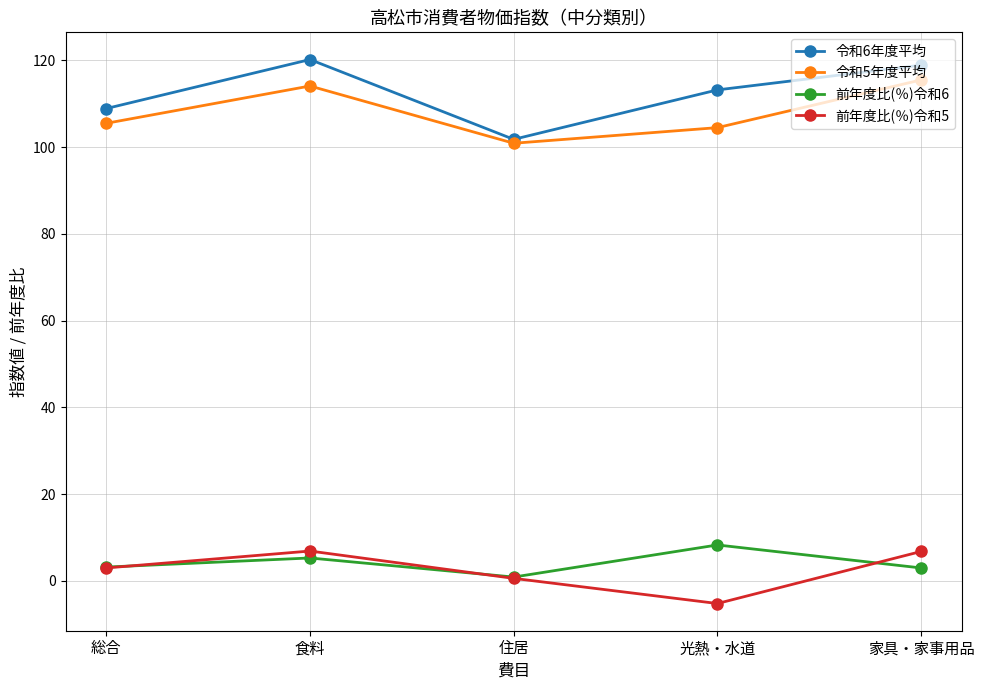

Between 住居 and 光熱・水道, which series saw the biggest shift?

令和6年度平均